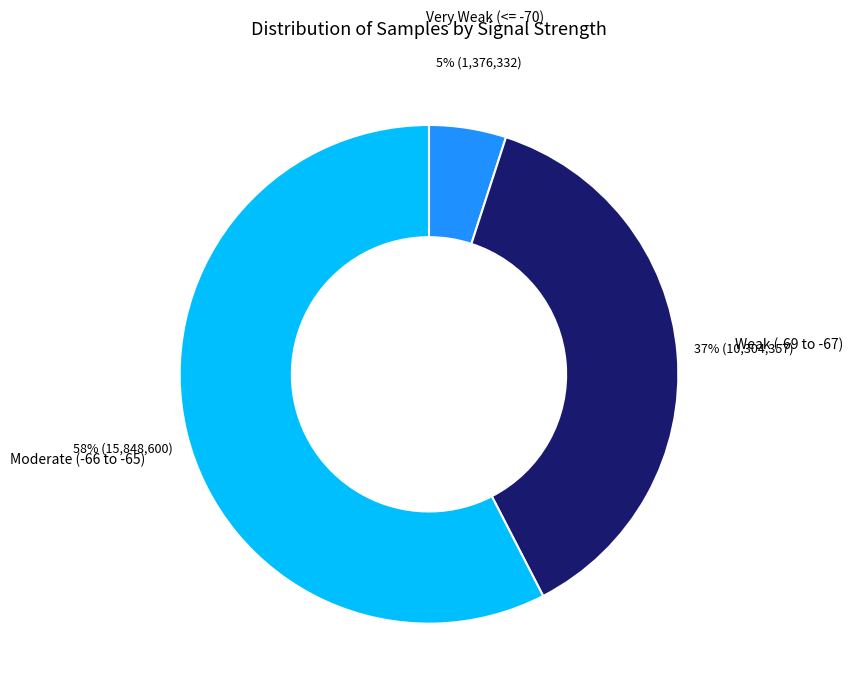

Which has a higher value, Weak (-69 to -67) or Moderate (-66 to -65)?

Moderate (-66 to -65)